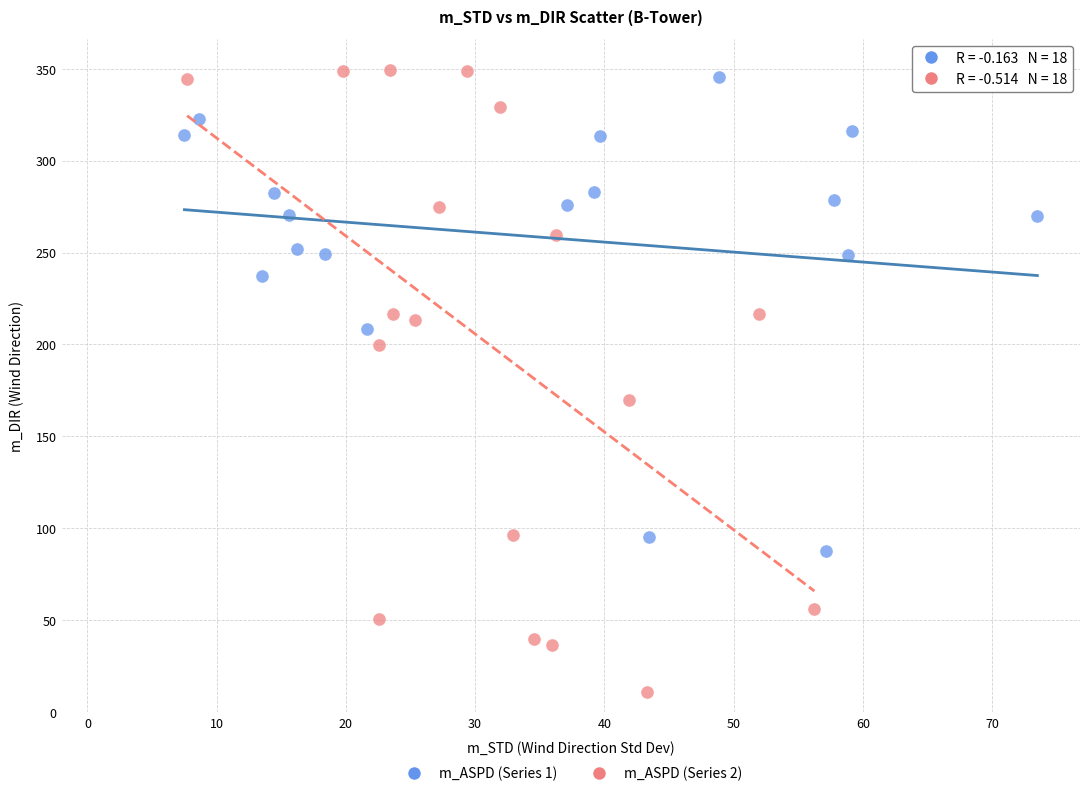

Which series reaches the minimum Y coordinate?

m_ASPD (Series 2)